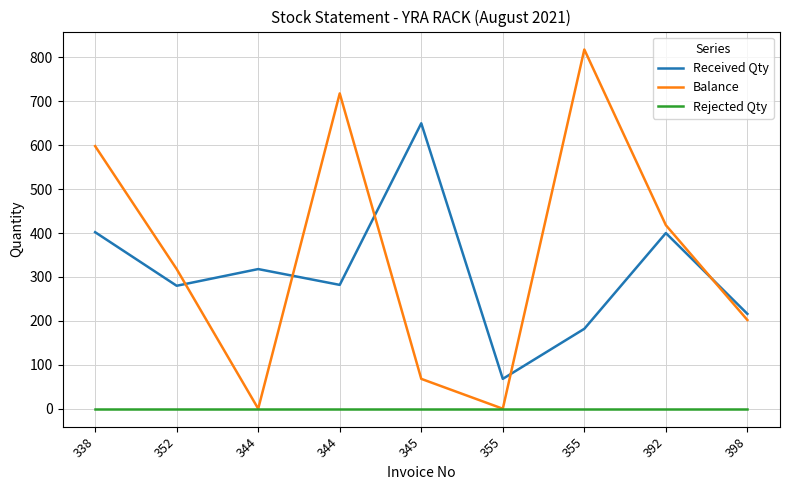

Between which two adjacent categories do Received Qty and Balance first intersect?

352 and 344